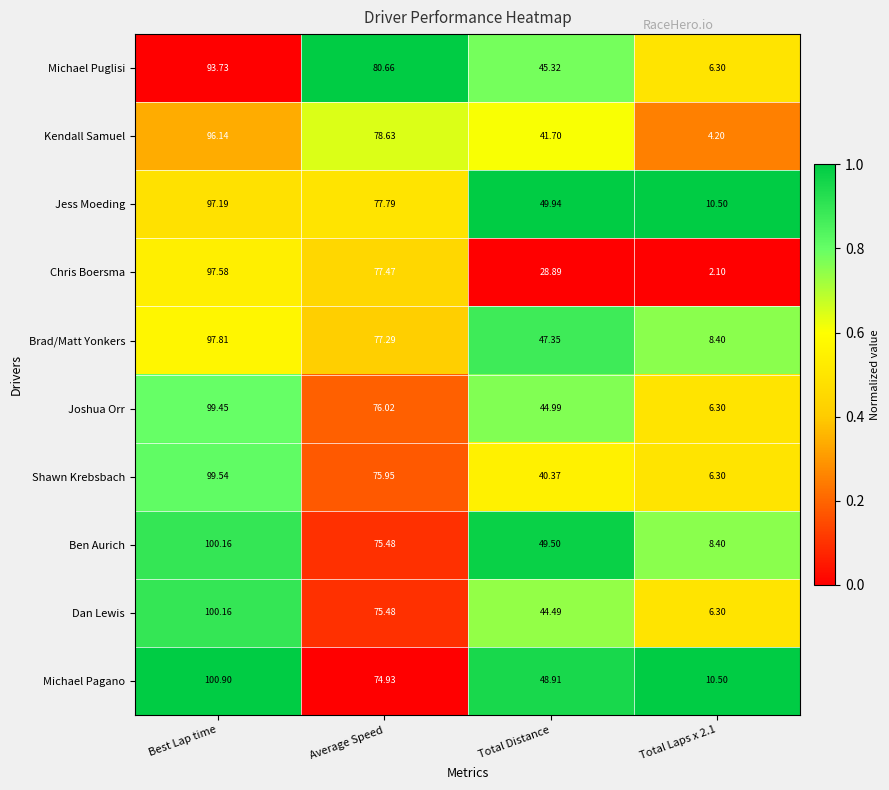

At which label does Chris Boersma first exceed 77?

Best Lap time